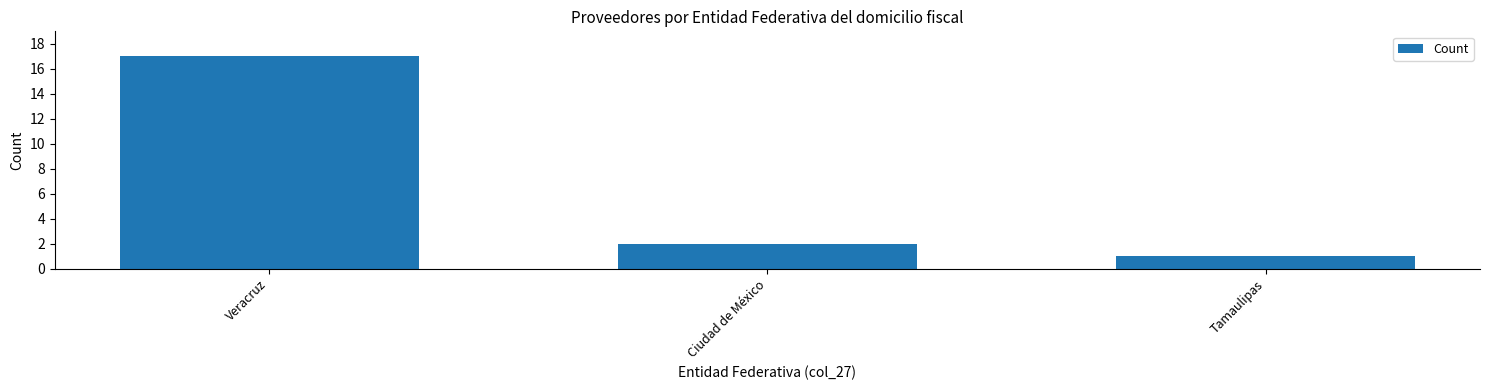

What is the label of the 2nd bar from the right?

Ciudad de México